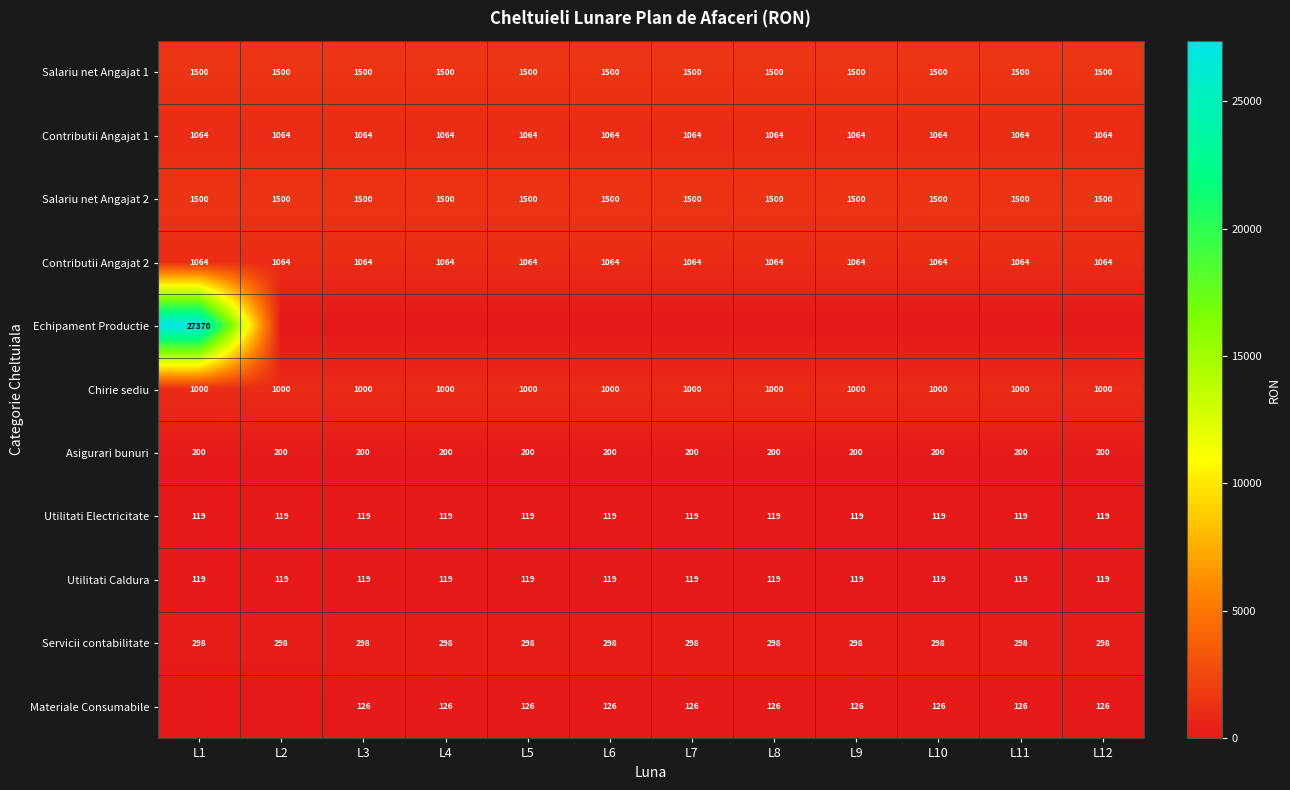

How many data points does each series have?

12